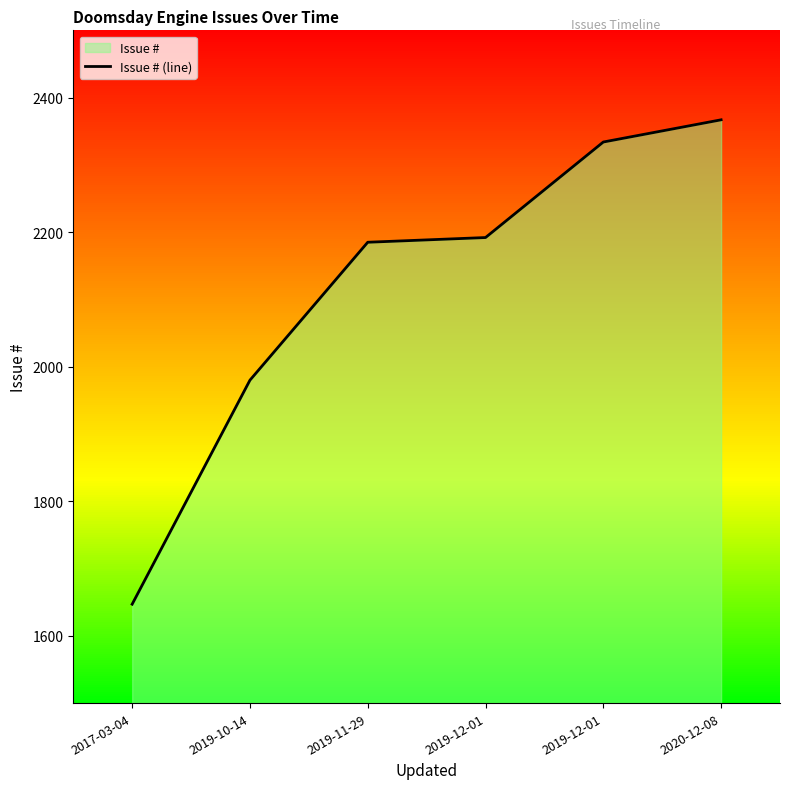

Which label corresponds to the smallest value in the chart?

2017-03-04